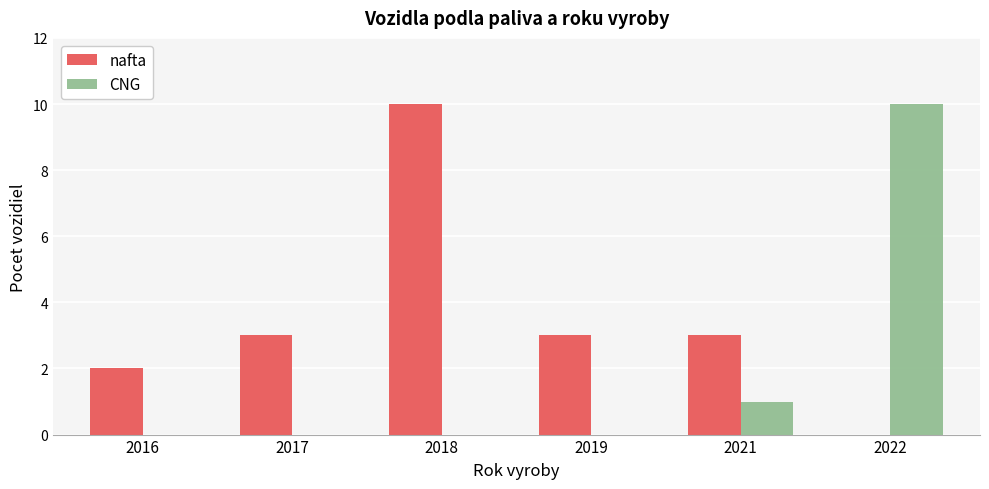

Reading right to left, extract all data points from this chart.

nafta: 2022=0	2021=3	2019=3	2018=10	2017=3	2016=2
CNG: 2022=10	2021=1	2019=0	2018=0	2017=0	2016=0